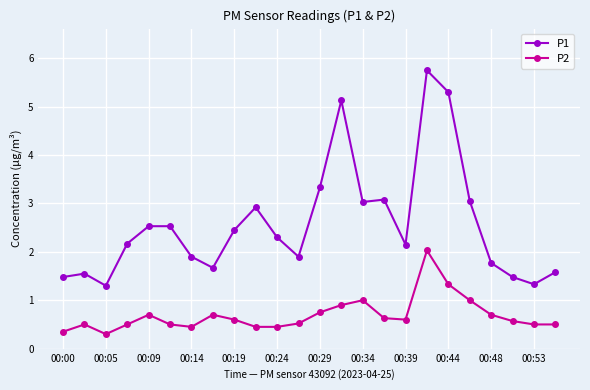

True or false: P1 and P2 cross at least once.

False